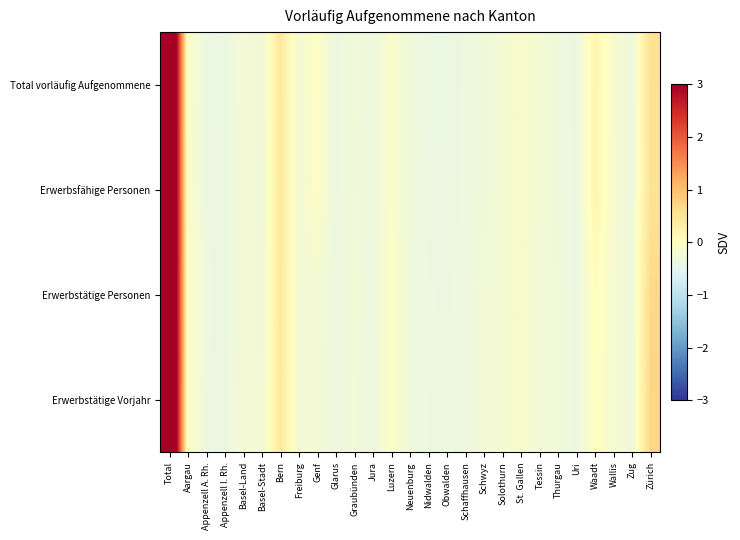

Count the number of data series in this chart.

4